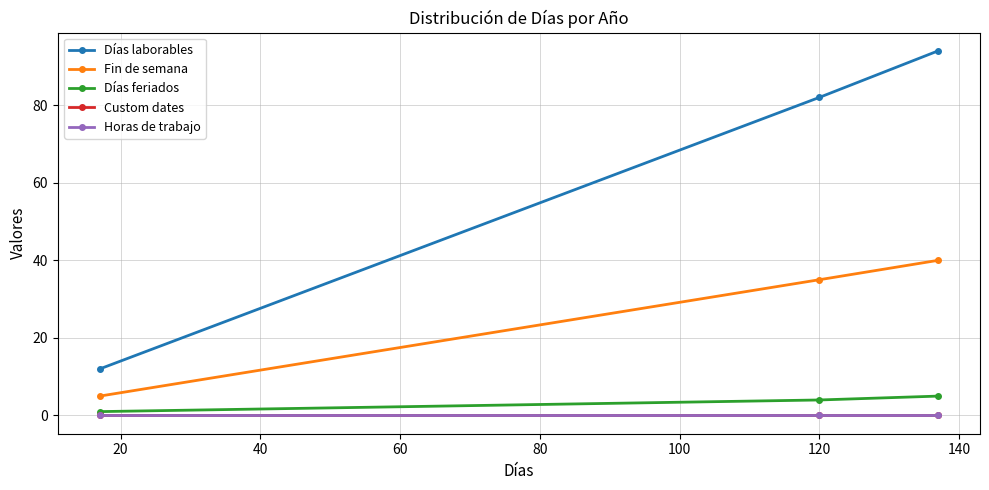

How many lines are shown in the chart?

5